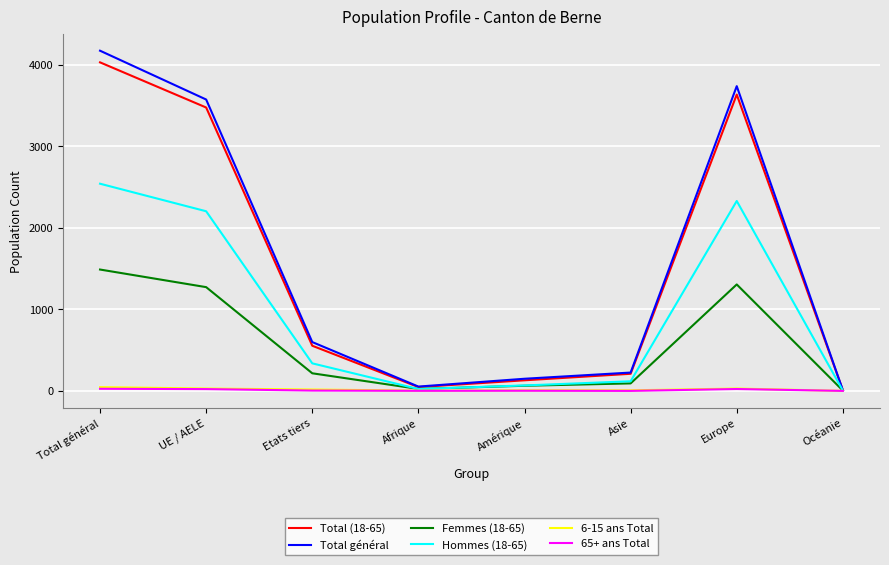

What is the greatest value displayed?

4174